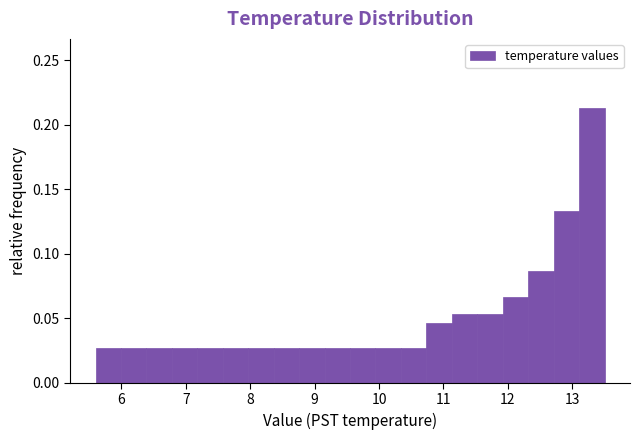

Around what value on the x-axis is the tallest bar? Give the approximate position of its centre, as read against the axis.

13.3